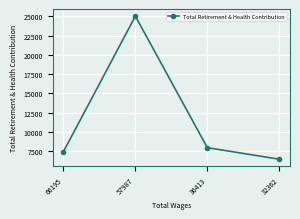

Which has a higher value, 66195 or 57987?

57987